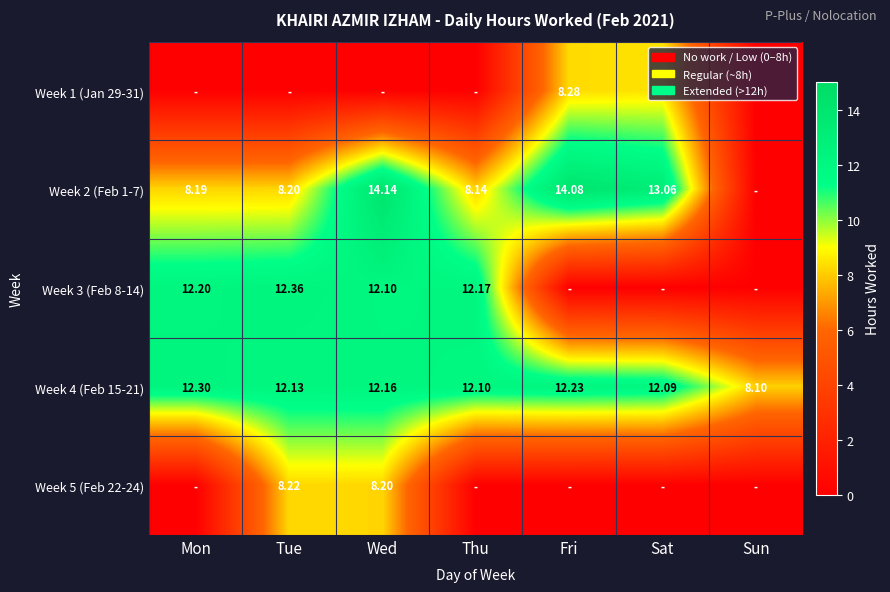

Which category has the lowest value in the Week 4 (Feb 15-21) series?

Sun